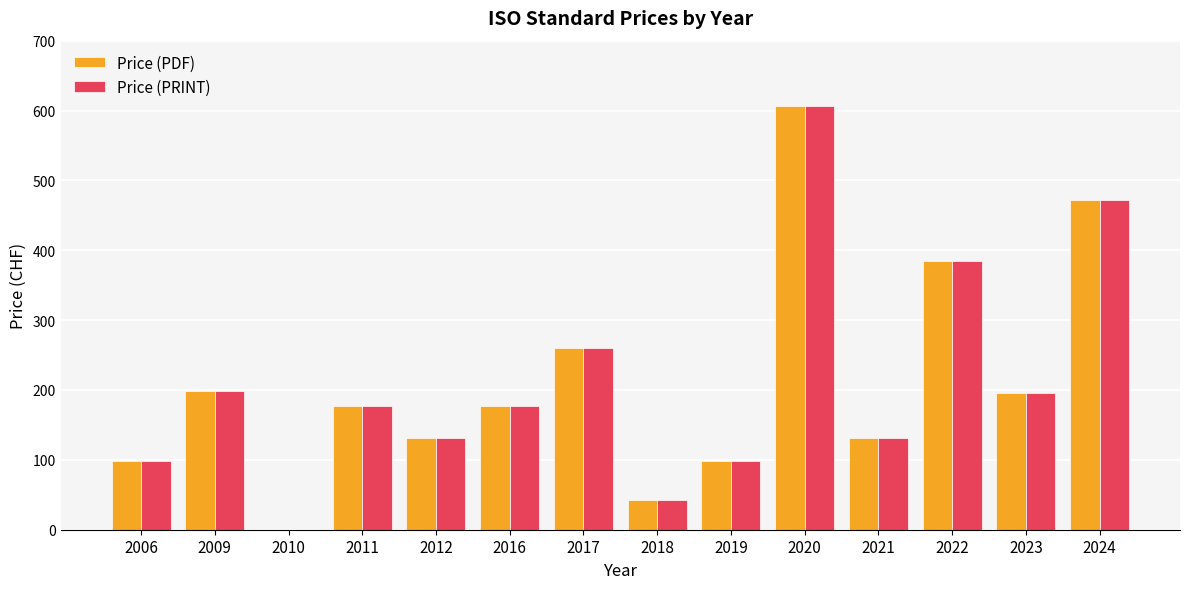

Where is Price (PDF) nearest to the value 303?

2017